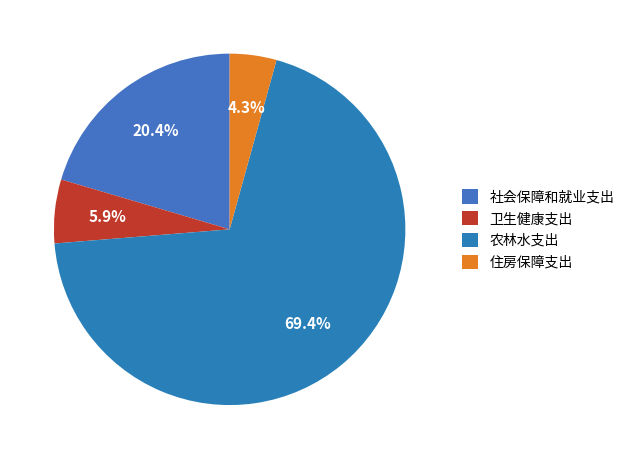

Rank the categories by value from lowest to highest.

住房保障支出, 卫生健康支出, 社会保障和就业支出, 农林水支出